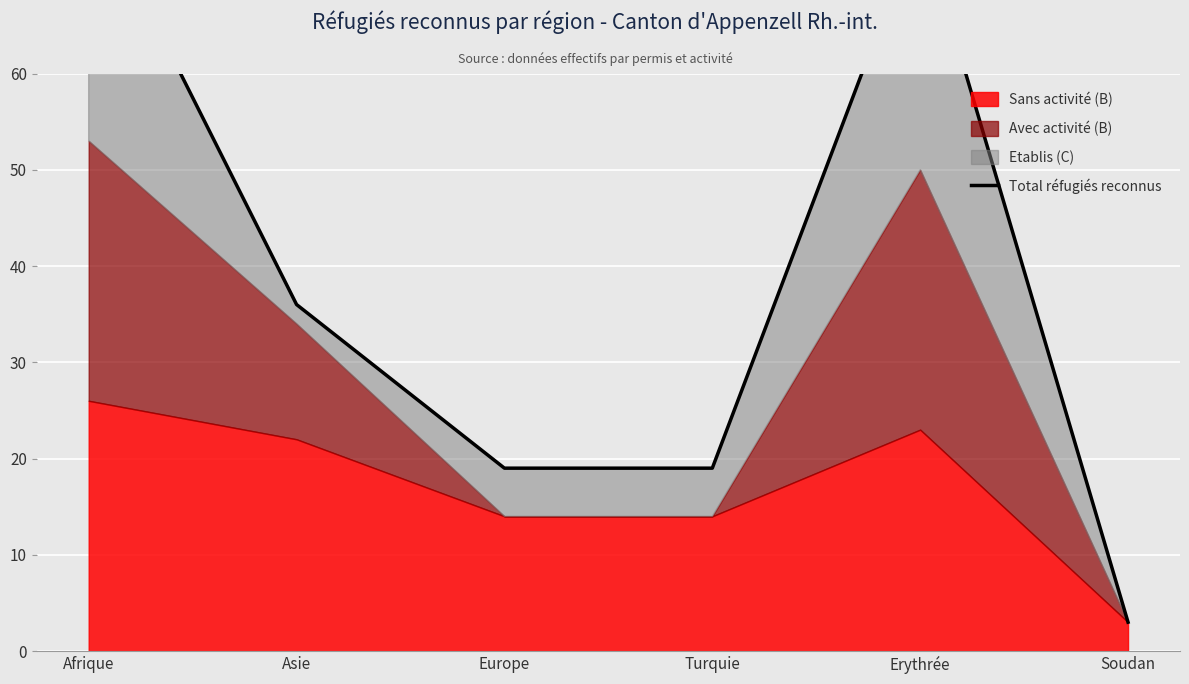

At which category does the chart reach its minimum across all series?

Soudan